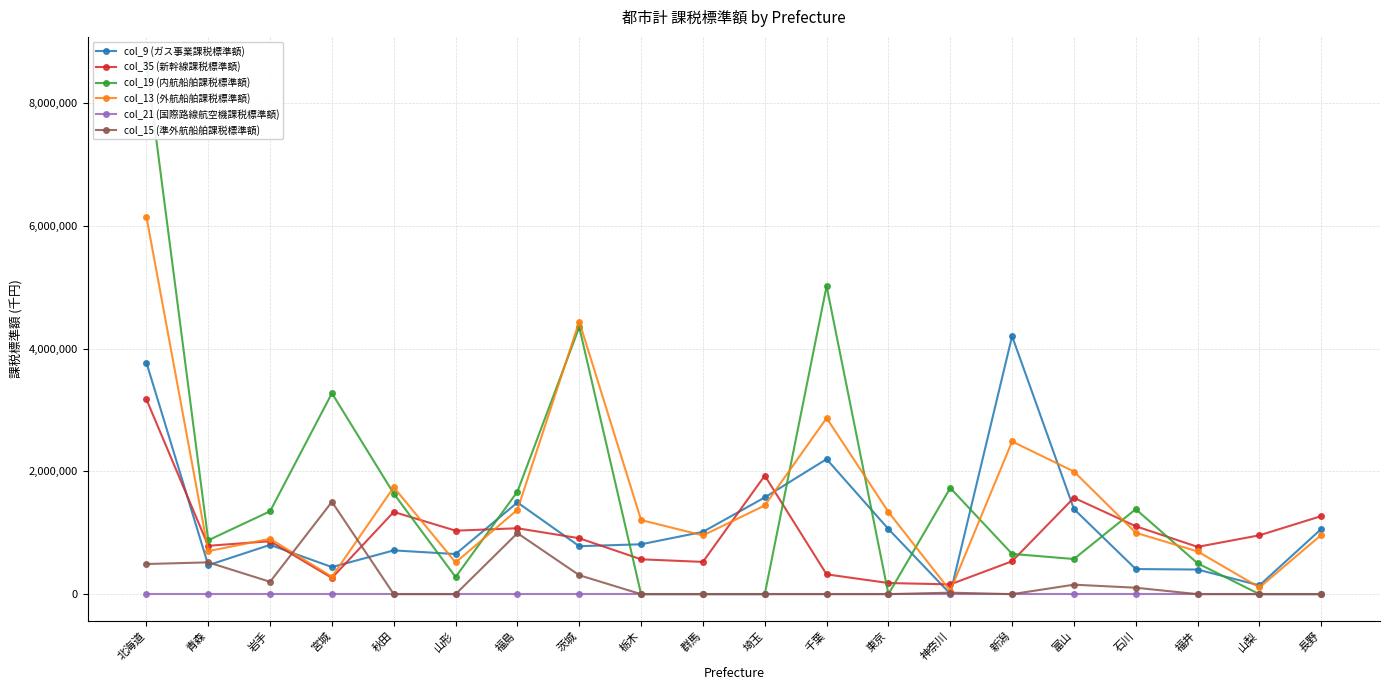

Where is the first local minimum for col_19 (内航船舶課税標準額)?

青森